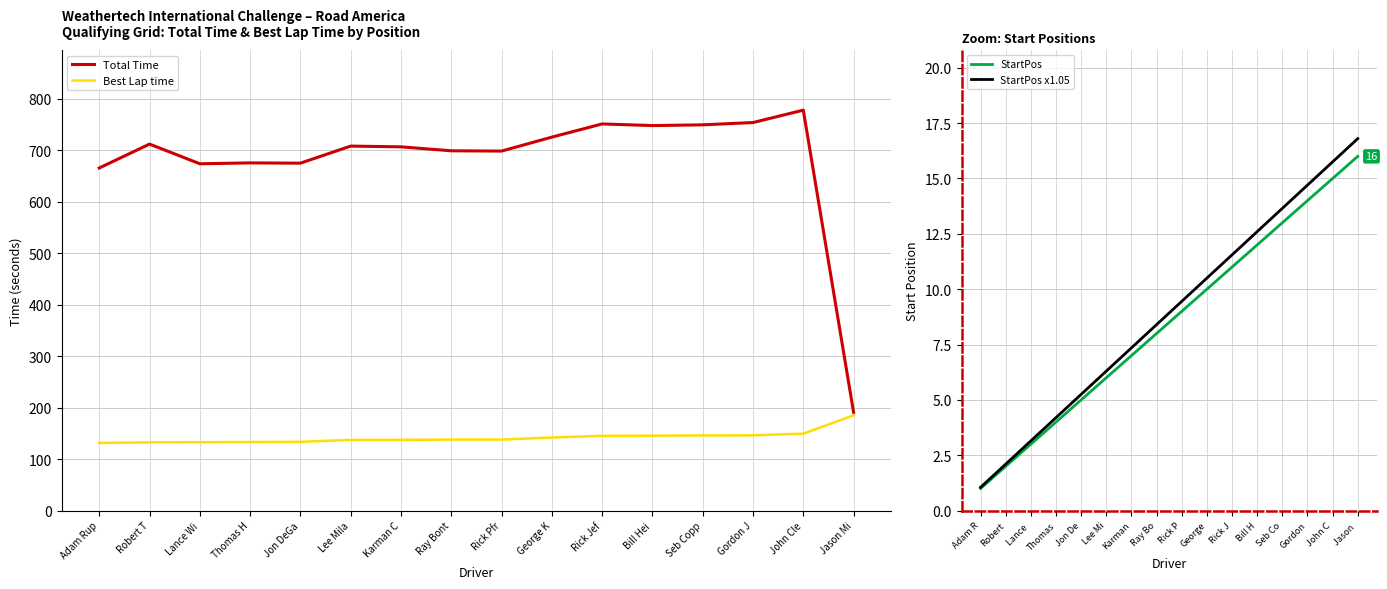

What is the average value of the Best Lap time series?

142.1